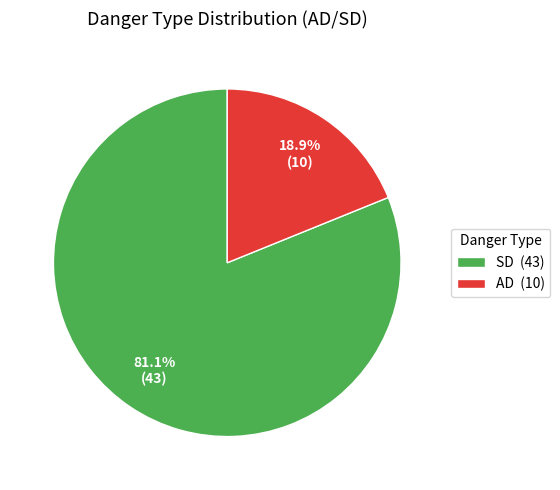

Between SD and AD, which is larger?

SD